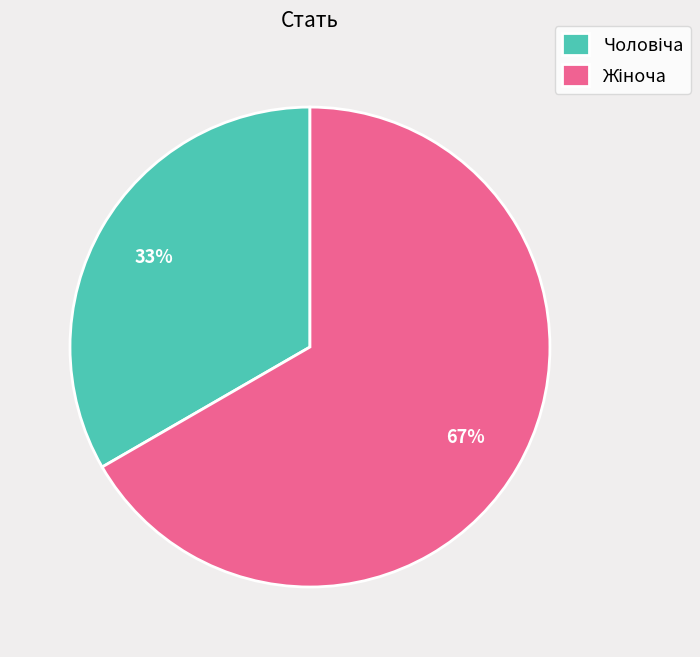

Does any single category account for the majority?

Yes